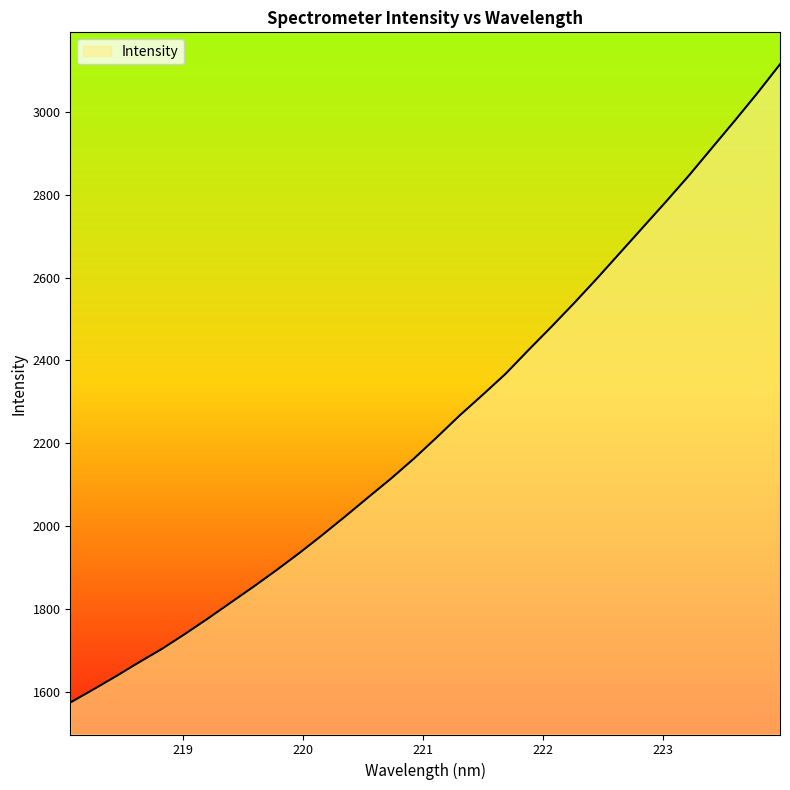

Reading right to left, what are all the values shown in this chart?

3114.6	3044.2	2977.0	2911.1	2845.0	2782.2	2720.8	2659.3	2597.8	2538.4	2480.7	2424.7	2367.4	2316.8	2267.2	2214.4	2163.0	2114.8	2069.4	2023.5	1978.7	1935.3	1893.9	1854.0	1815.5	1776.9	1739.7	1703.8	1671.4	1637.9	1605.8	1574.2